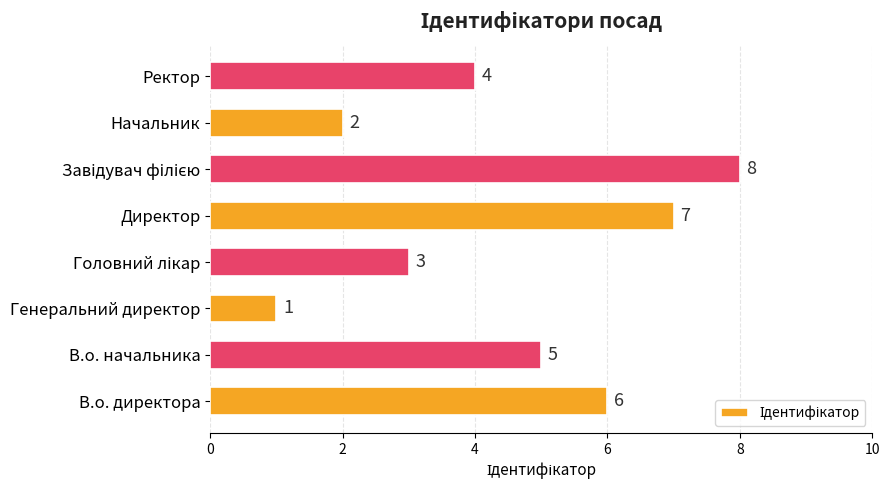

What value does the data have at Директор?

7